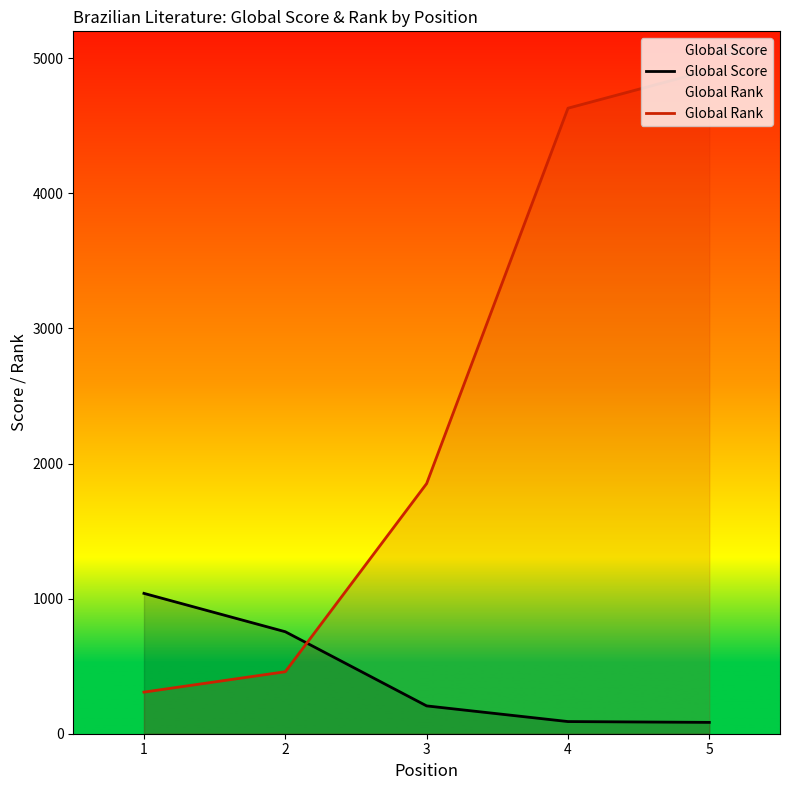

Which category has the highest value across all series?

5